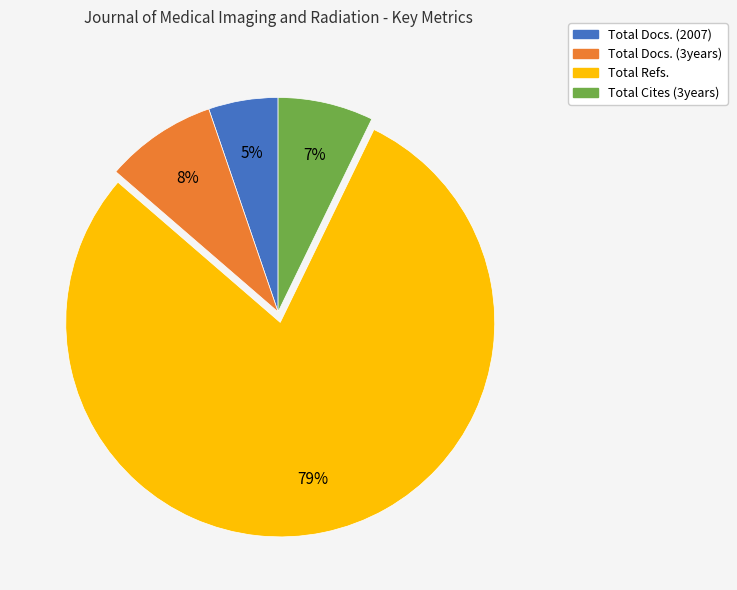

What percentage is the Total Docs. (3years) slice, to the nearest percent?

8%